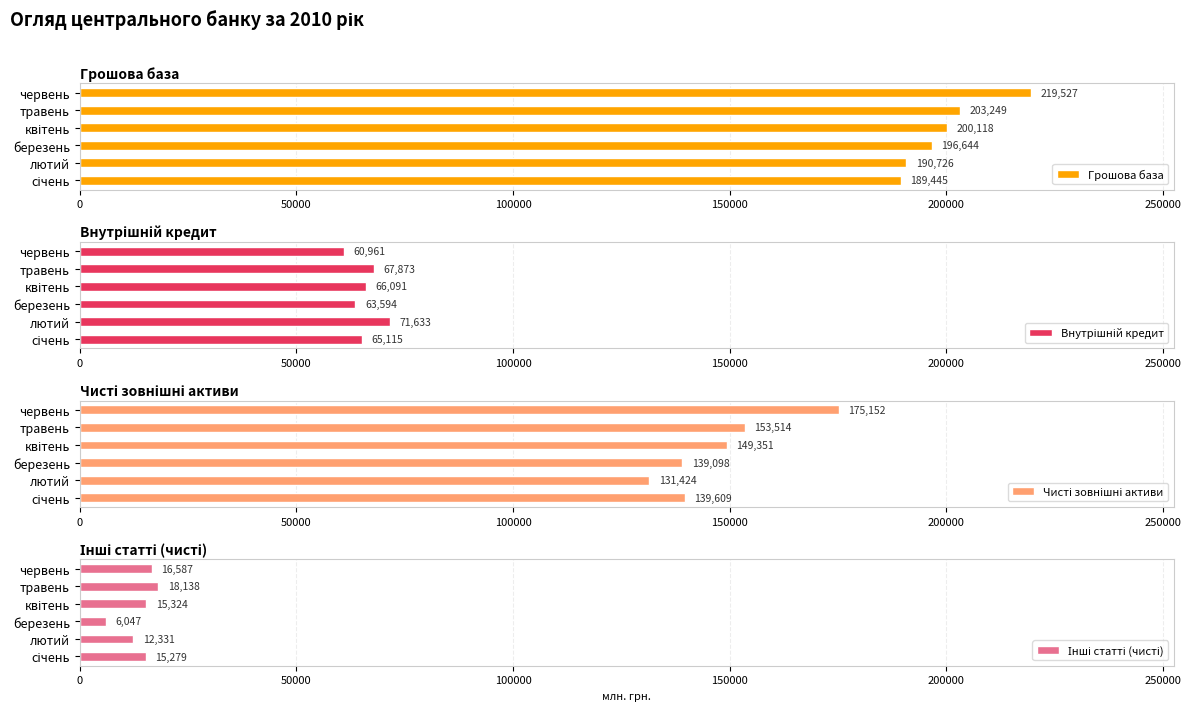

What is the minimum value for Грошова база?

189444.7